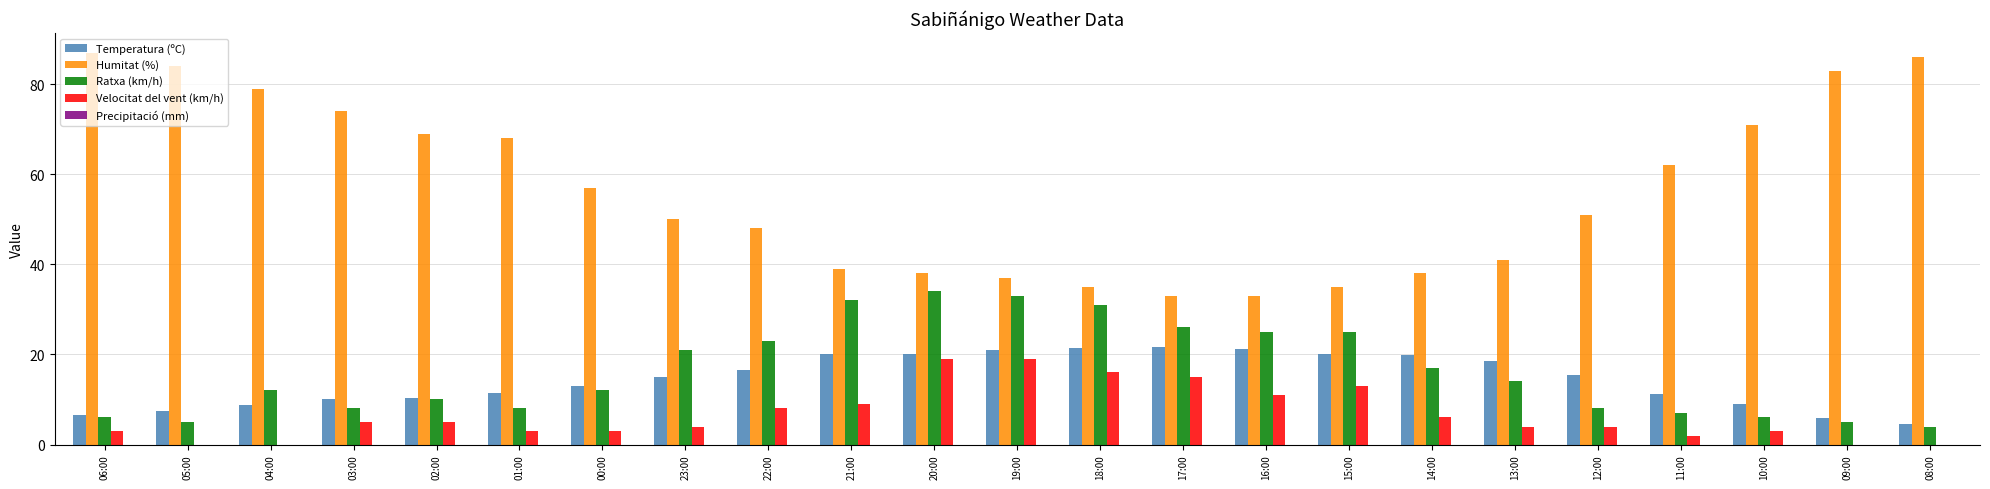

Count the number of categories in the chart.

23